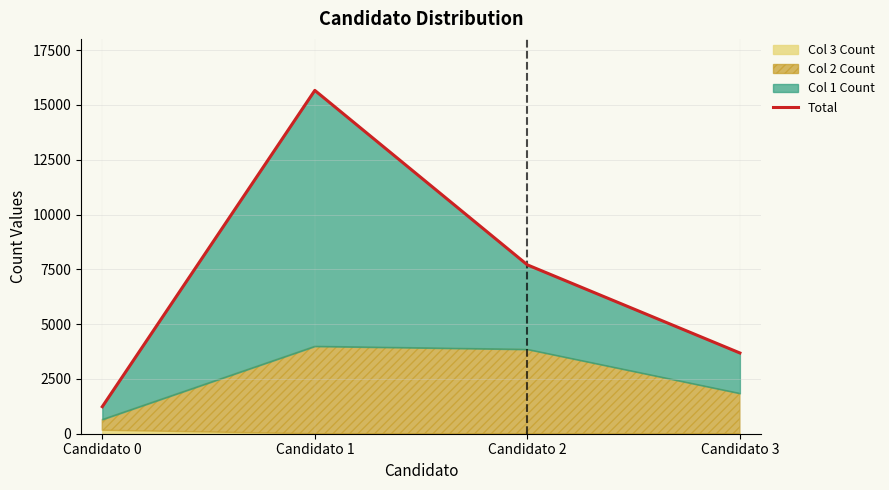

Reading left to right, transcribe all the data shown in this chart.

Candidato 0=1234	Candidato 1=15664	Candidato 2=7704	Candidato 3=3684